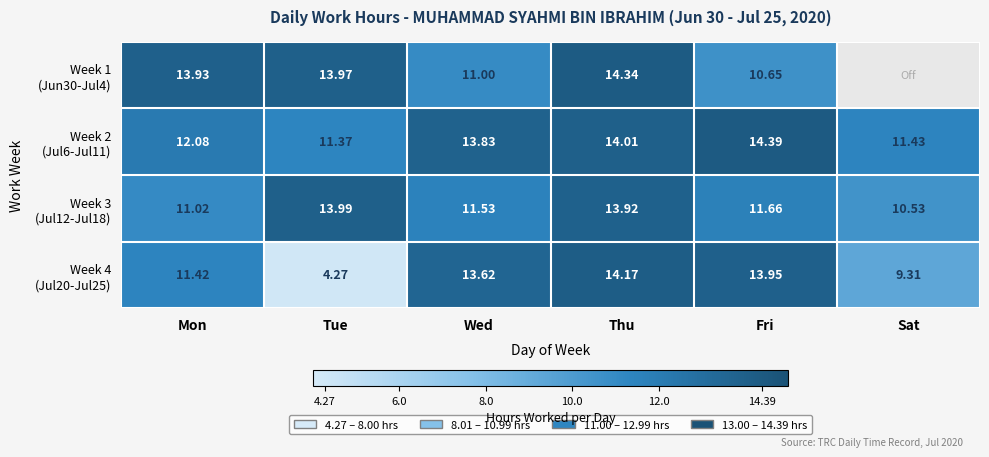

True or false: Week 4 (Jul20-Jul25) has a value of 4.3 at Tue.

True